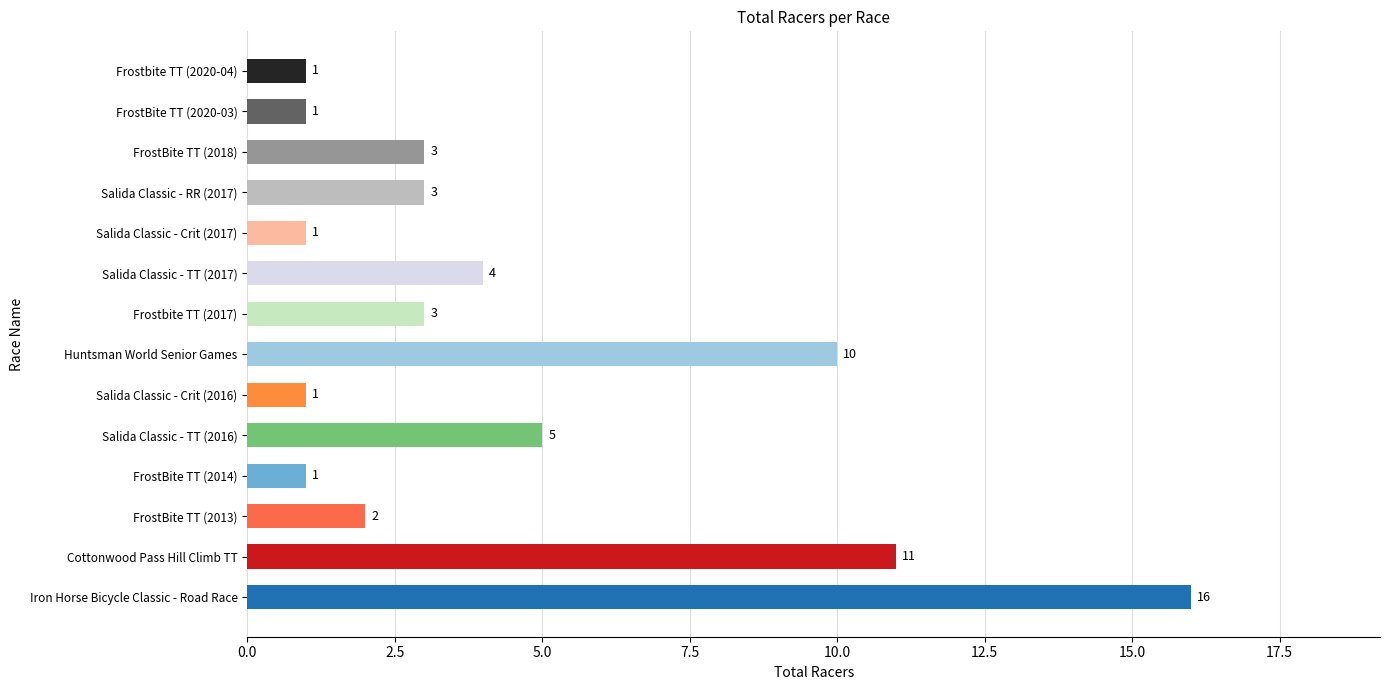

How many series are shown in this chart?

1